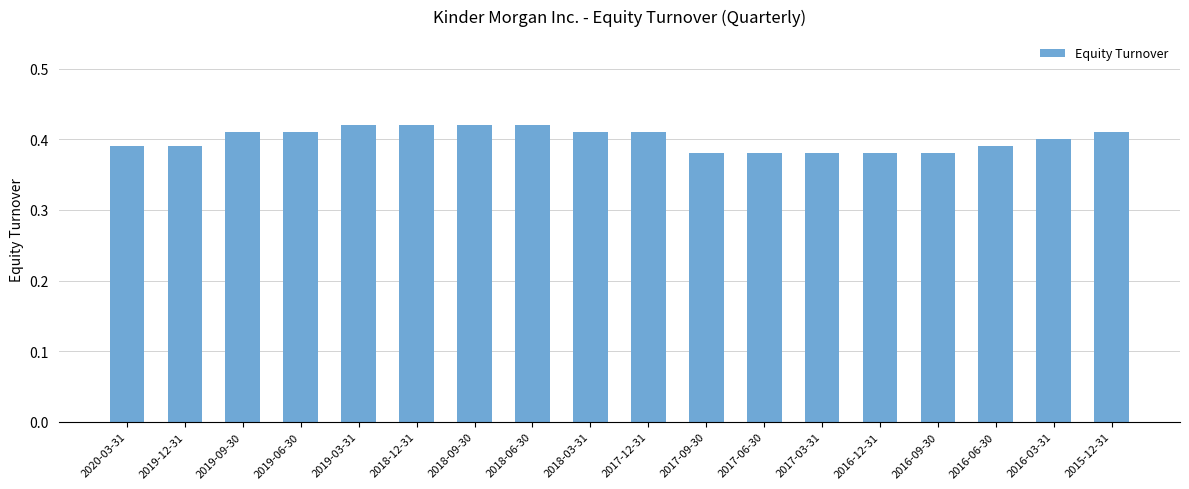

What is the label of the 8th bar from the left?

2018-06-30